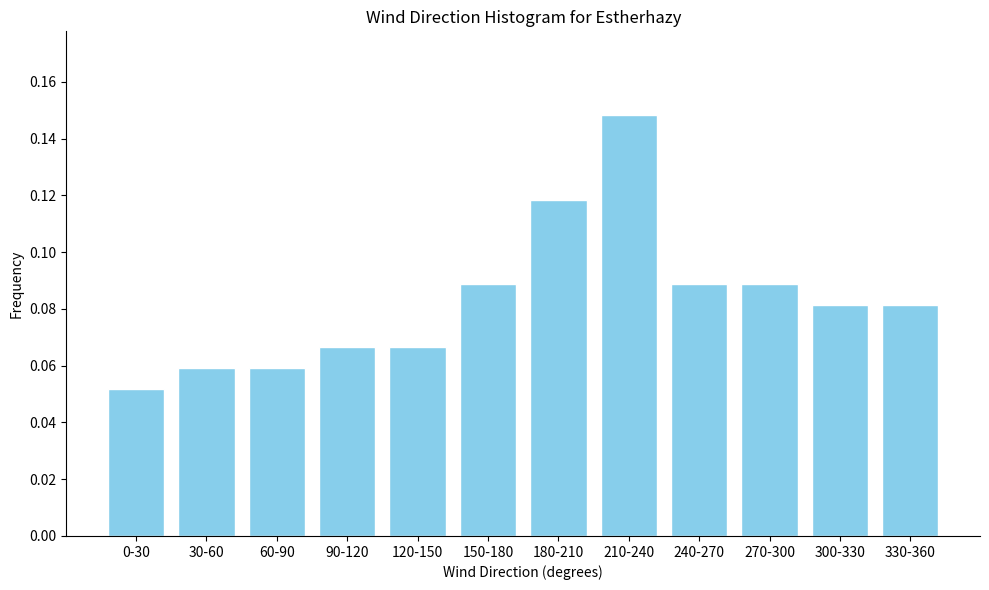

Where is the data nearest to the value 0?

0-30